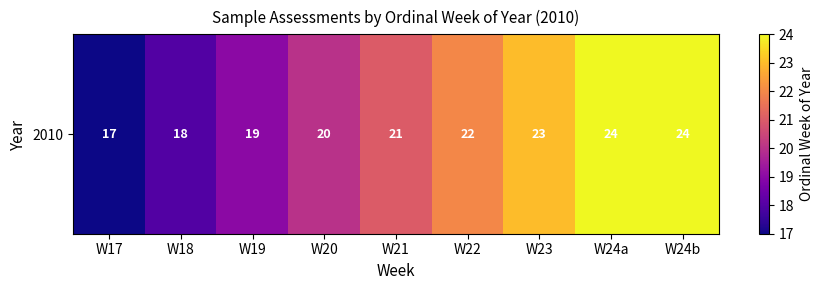

True or false: the data shows 17 at W17.

True